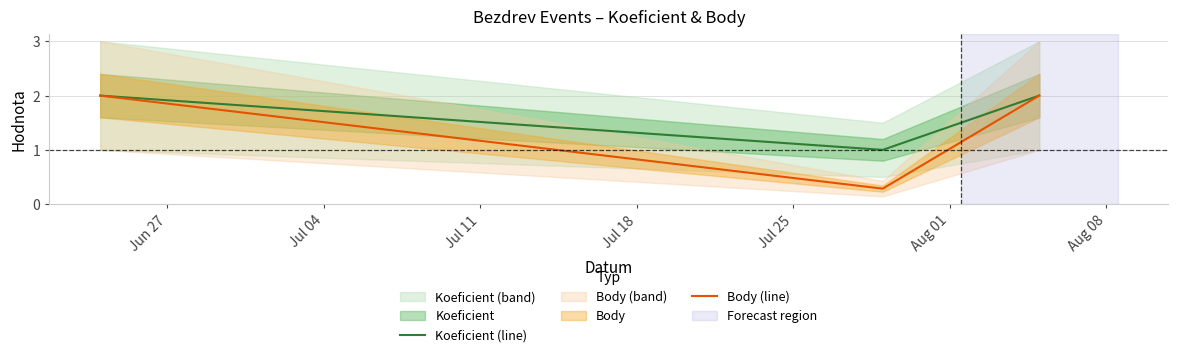

What is the minimum value for Koeficient (line)?

1.0